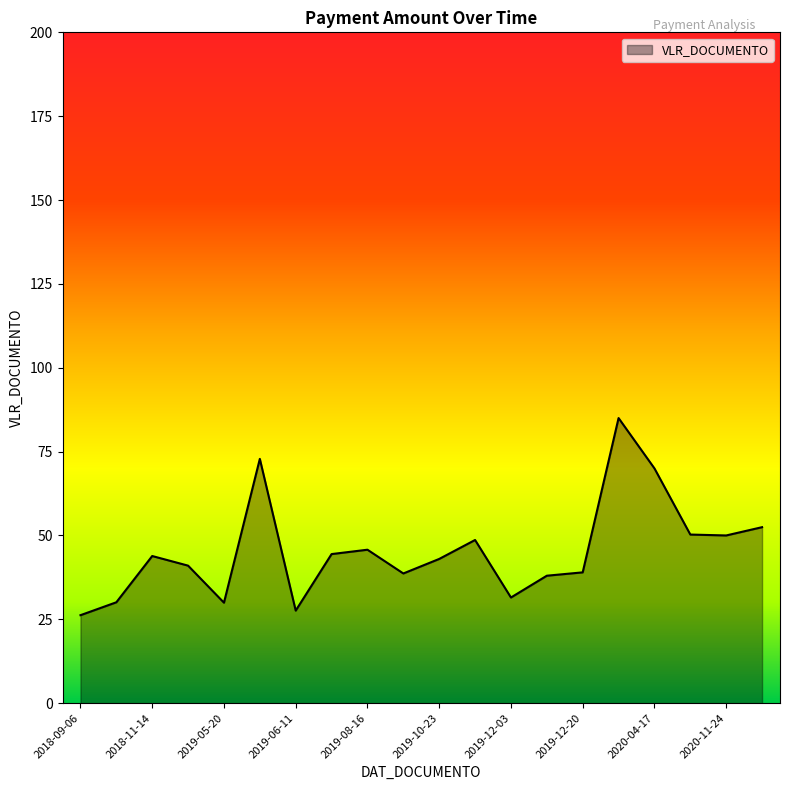

What is the difference between the maximum and minimum values?

58.8